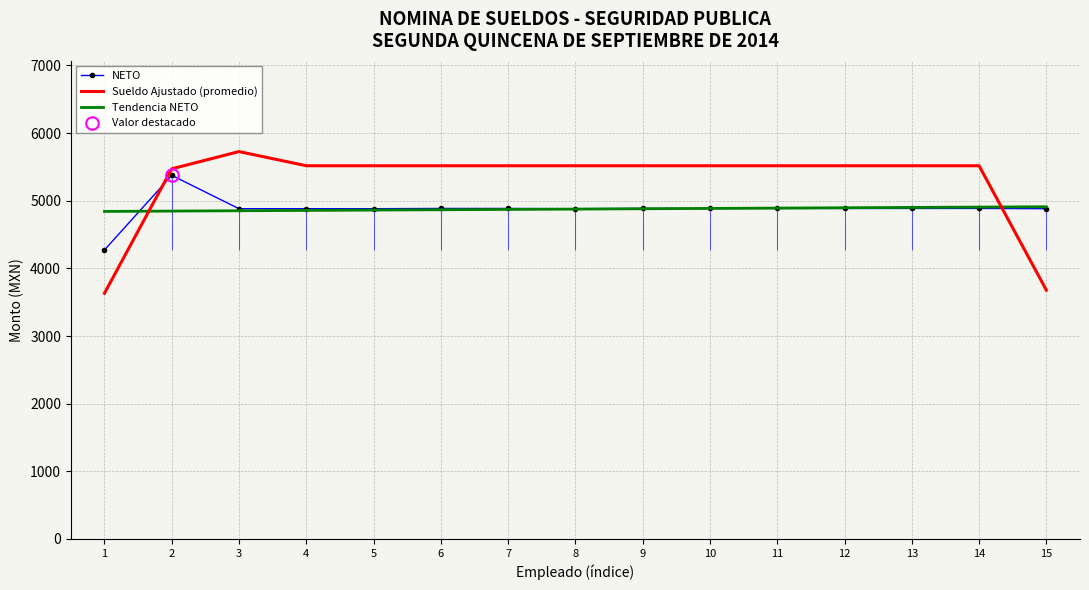

Does the chart have visible grid lines?

Yes